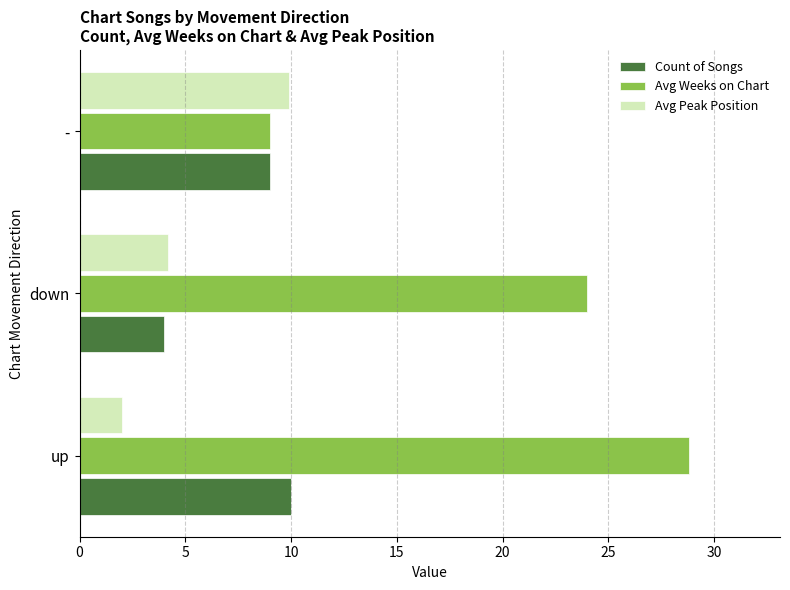

Read the Count of Songs value at up.

10.0